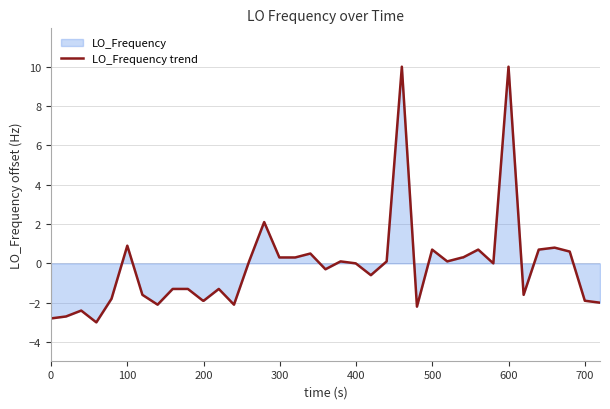

What is the smallest value displayed?

-3.0